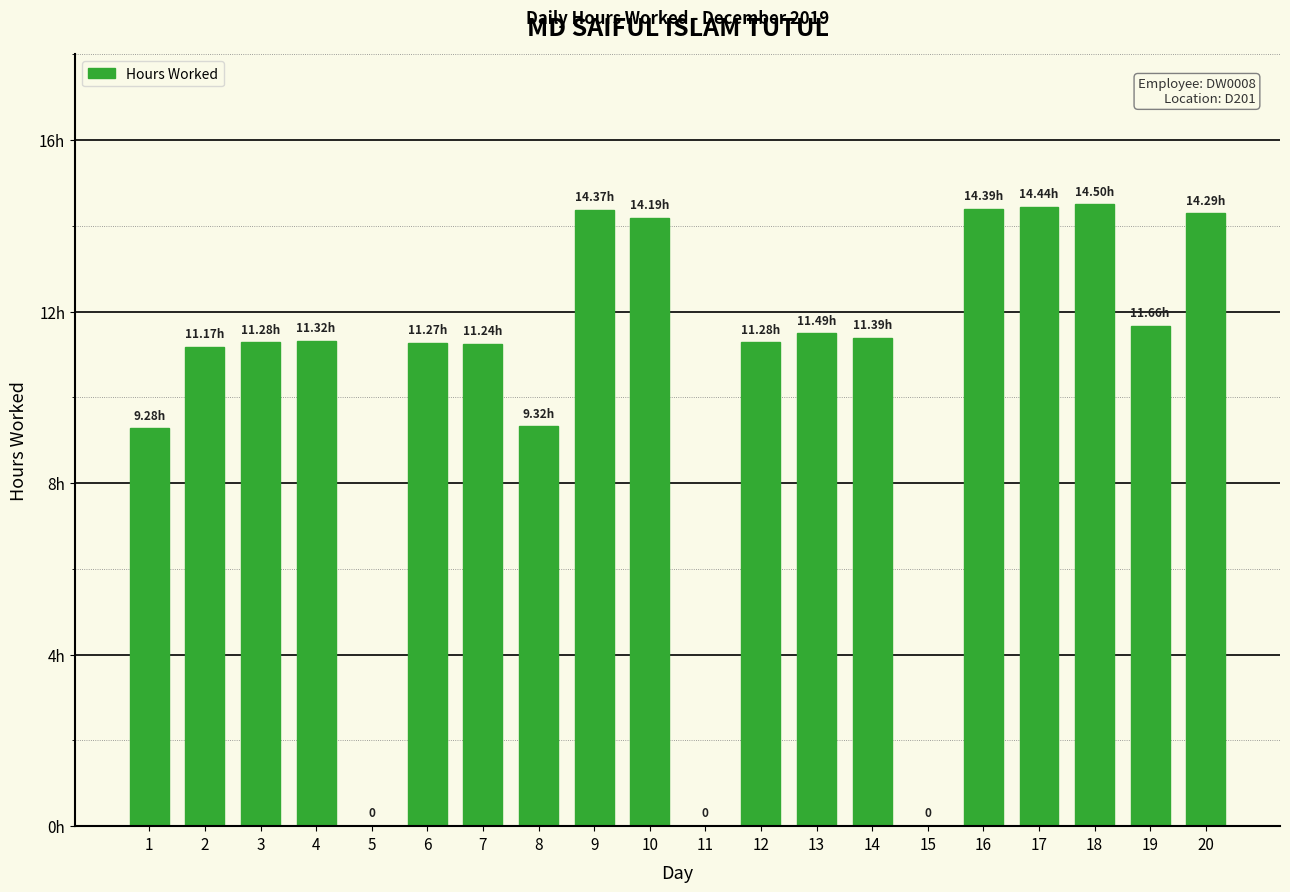

How many values are above zero?

17